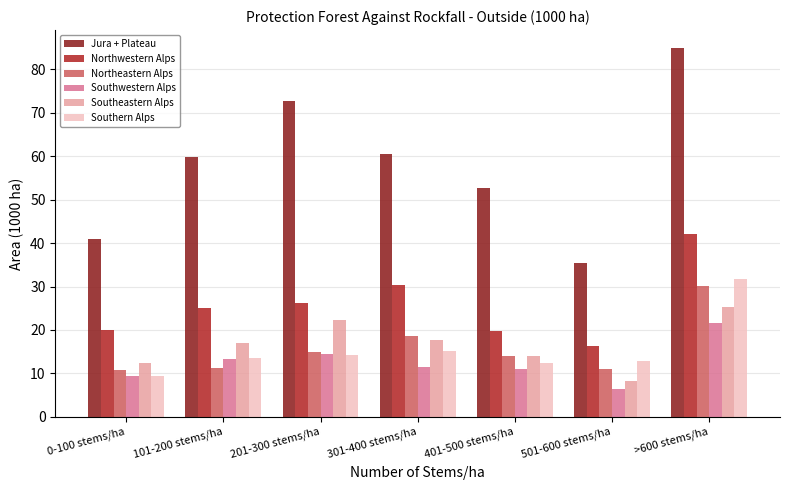

Is the value of Jura + Plateau at 301-400 stems/ha greater than the value of Southwestern Alps at 401-500 stems/ha?

Yes